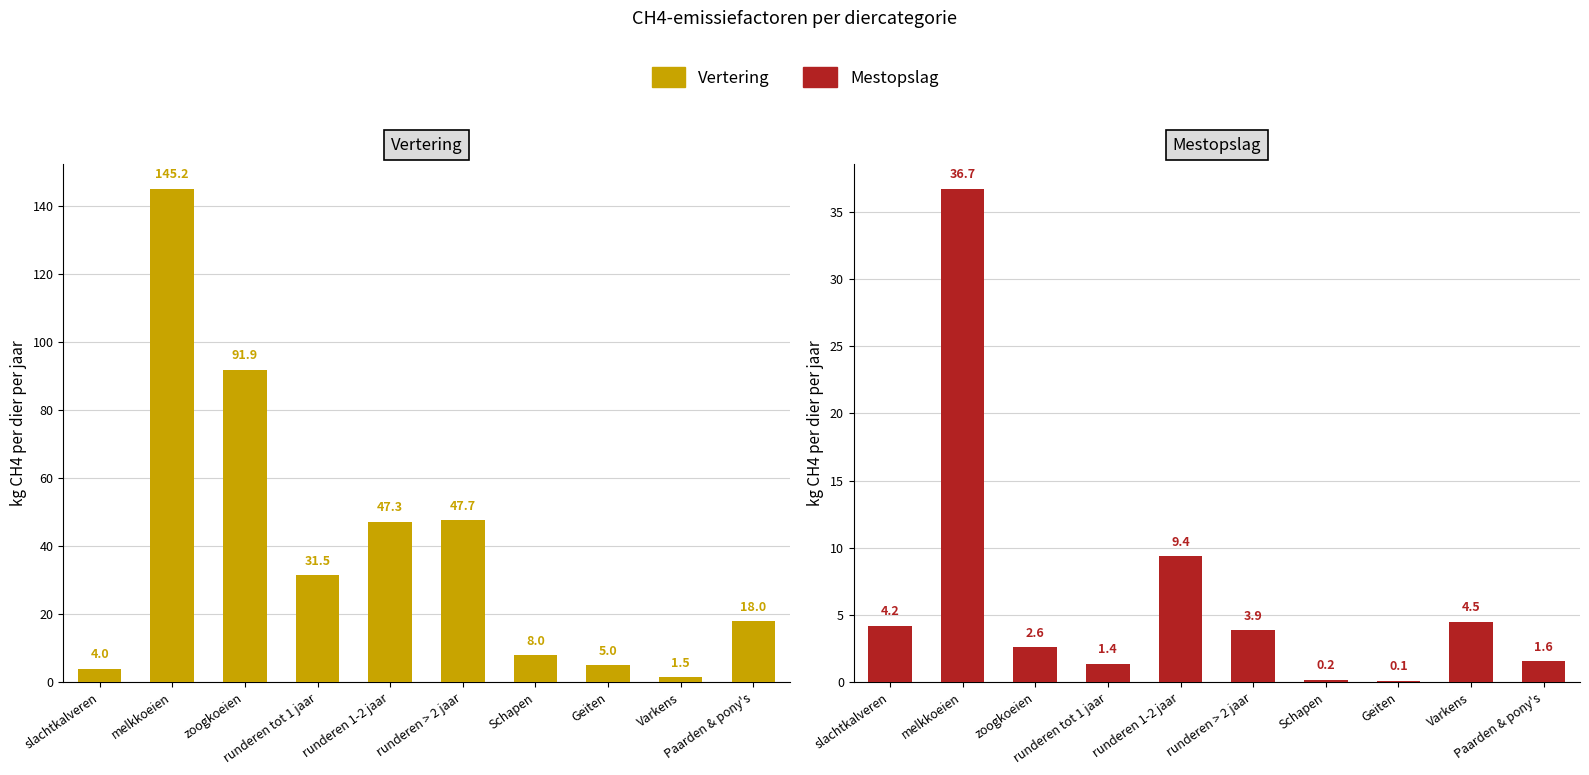

Reading left to right, list all the values displayed in this chart.

Vertering: slachtkalveren=4.0	melkkoeien=145.2	zoogkoeien=91.9	runderen tot 1 jaar=31.5	runderen 1-2 jaar=47.3	runderen > 2 jaar=47.7	Schapen=8.0	Geiten=5.0	Varkens=1.5	Paarden & pony's=18.0
Mestopslag: slachtkalveren=4.2	melkkoeien=36.7	zoogkoeien=2.6	runderen tot 1 jaar=1.4	runderen 1-2 jaar=9.4	runderen > 2 jaar=3.9	Schapen=0.2	Geiten=0.1	Varkens=4.5	Paarden & pony's=1.6